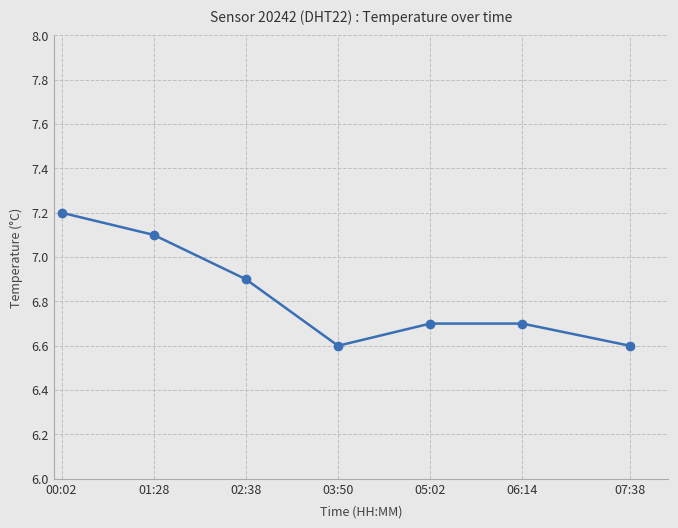

Reading left to right, list all the values displayed in this chart.

7.2	7.1	6.9	6.6	6.7	6.7	6.6